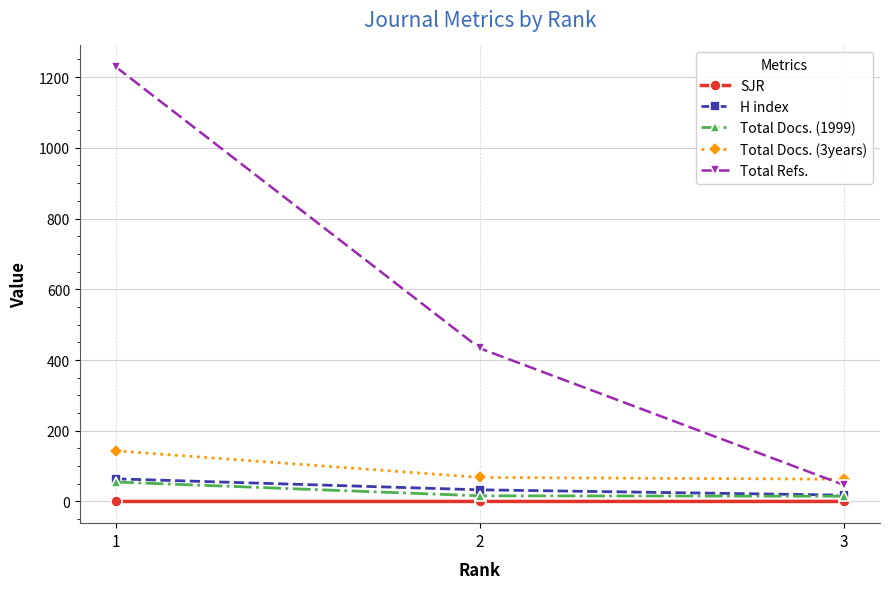

The value of SJR at 1 is 0.1. True or false?

True